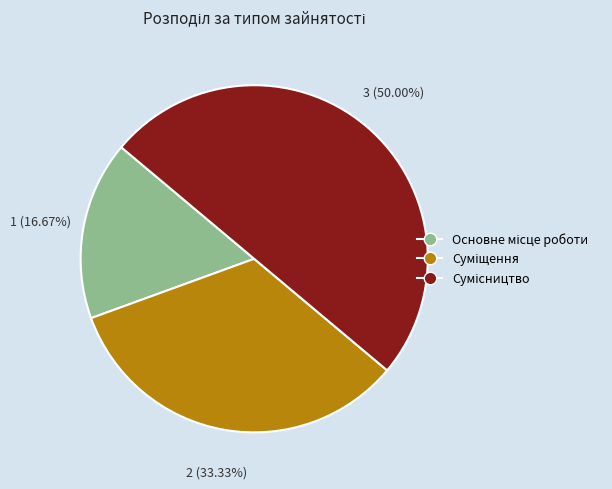

Between Сумісництво and Суміщення, which is larger?

Сумісництво